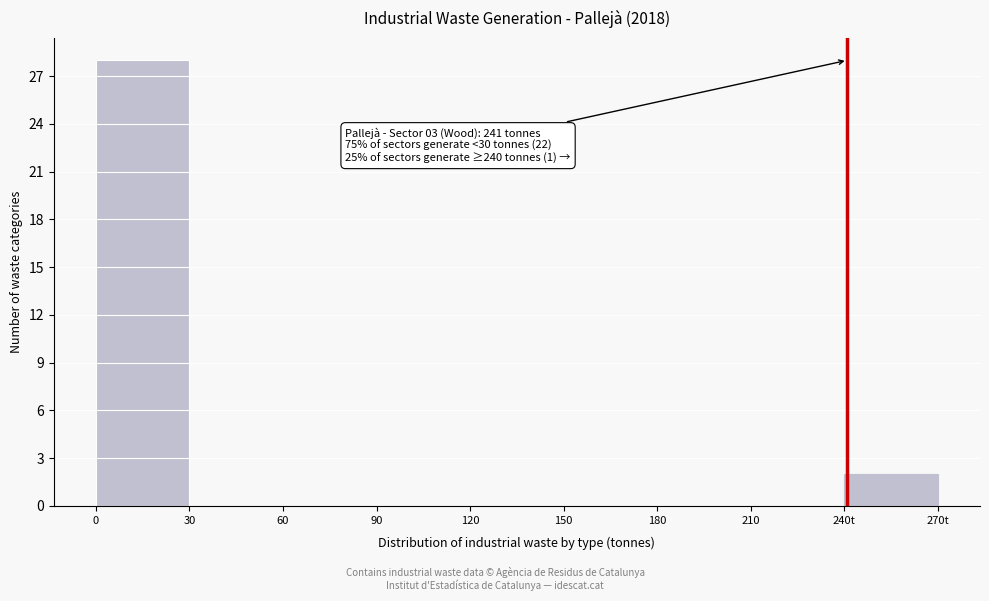

Reading right to left, transcribe all the data shown in this chart.

240t=2	210=0	180=0	150=0	120=0	90=0	60=0	30=0	0=28